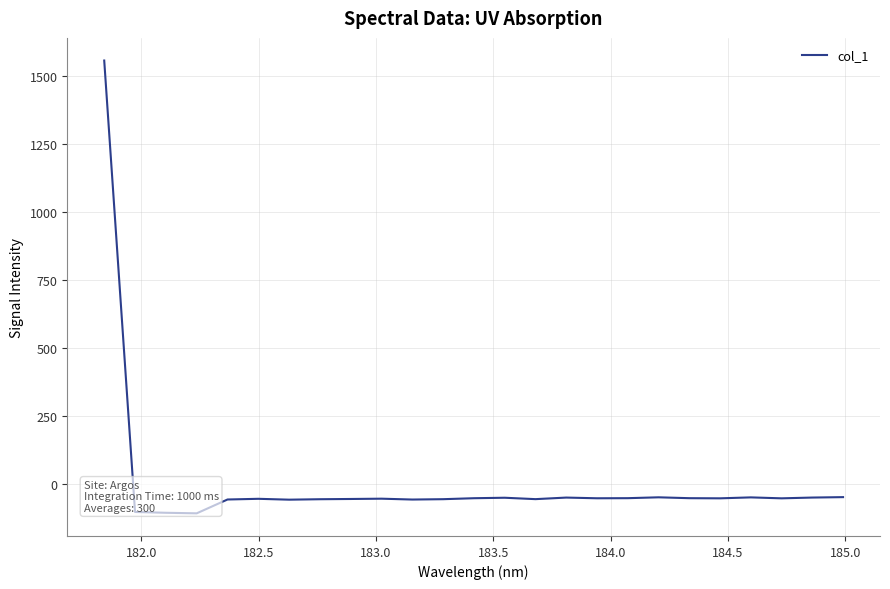

Does the chart have visible grid lines?

Yes